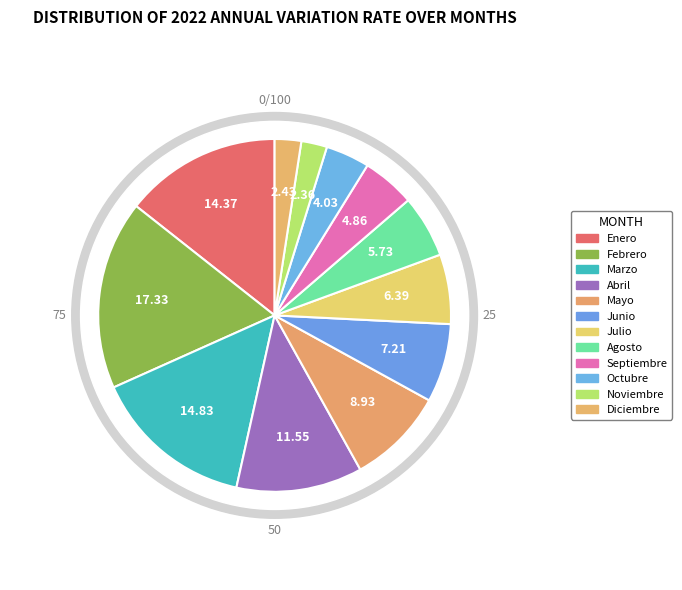

Is there any slice that represents more than half of the pie?

No